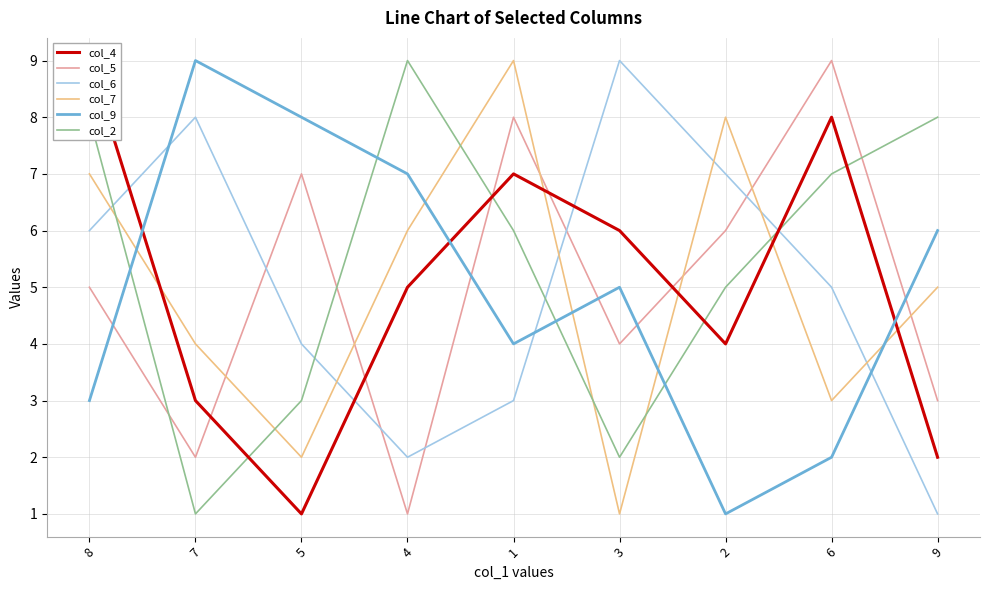

Which series has the widest spread of values?

col_4